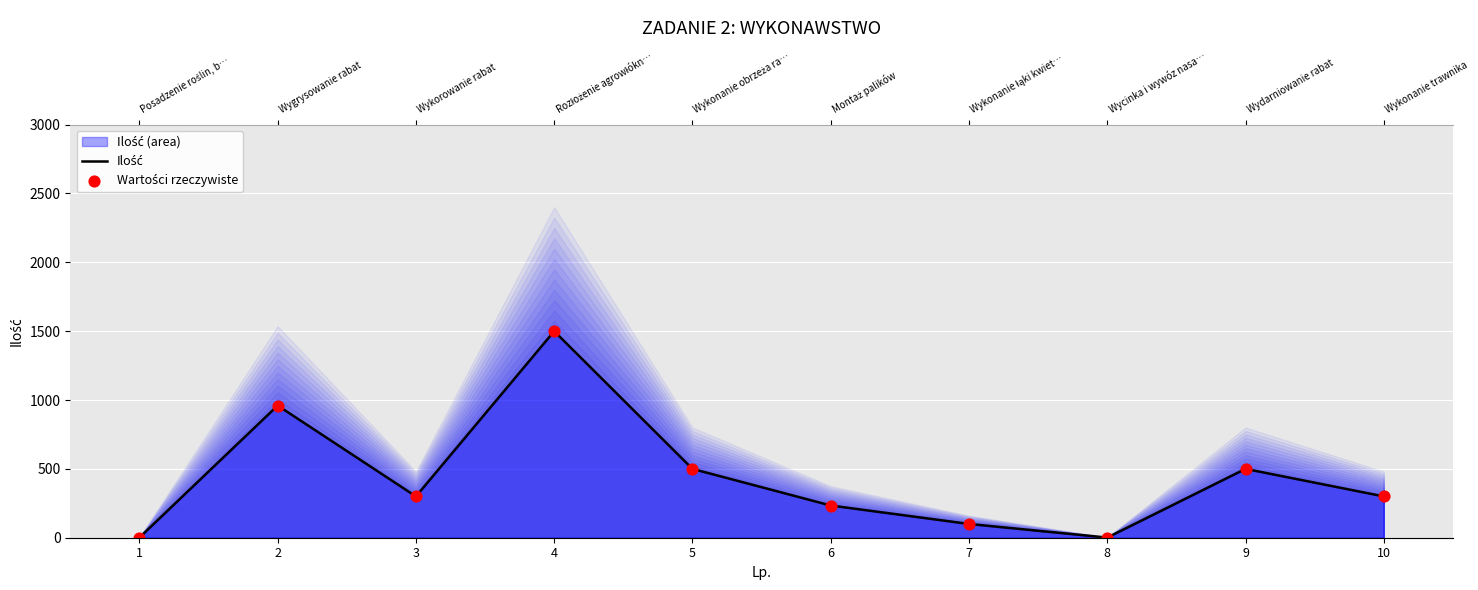

Which series has the largest total across all categories?

Ilość